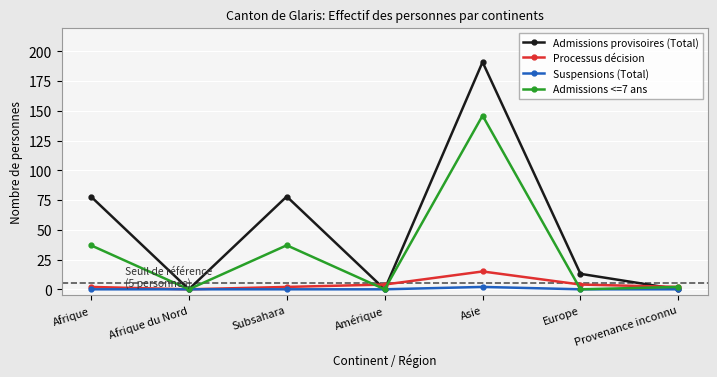

Reading right to left, list all the values displayed in this chart.

Admissions provisoires (Total): Provenance inconnu=0	Europe=13	Asie=191	Amérique=0	Subsahara=78	Afrique du Nord=0	Afrique=78
Processus décision: Provenance inconnu=2	Europe=4	Asie=15	Amérique=4	Subsahara=2	Afrique du Nord=0	Afrique=2
Suspensions (Total): Provenance inconnu=0	Europe=0	Asie=2	Amérique=0	Subsahara=0	Afrique du Nord=0	Afrique=0
Admissions <=7 ans: Provenance inconnu=2	Europe=0	Asie=146	Amérique=0	Subsahara=37	Afrique du Nord=0	Afrique=37